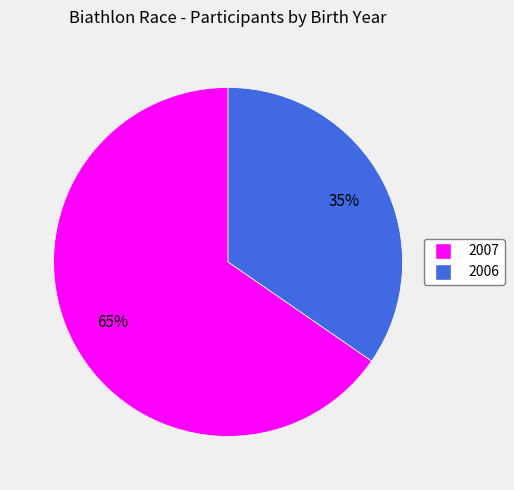

Combined, do 2007 and 2006 account for over 50%?

Yes